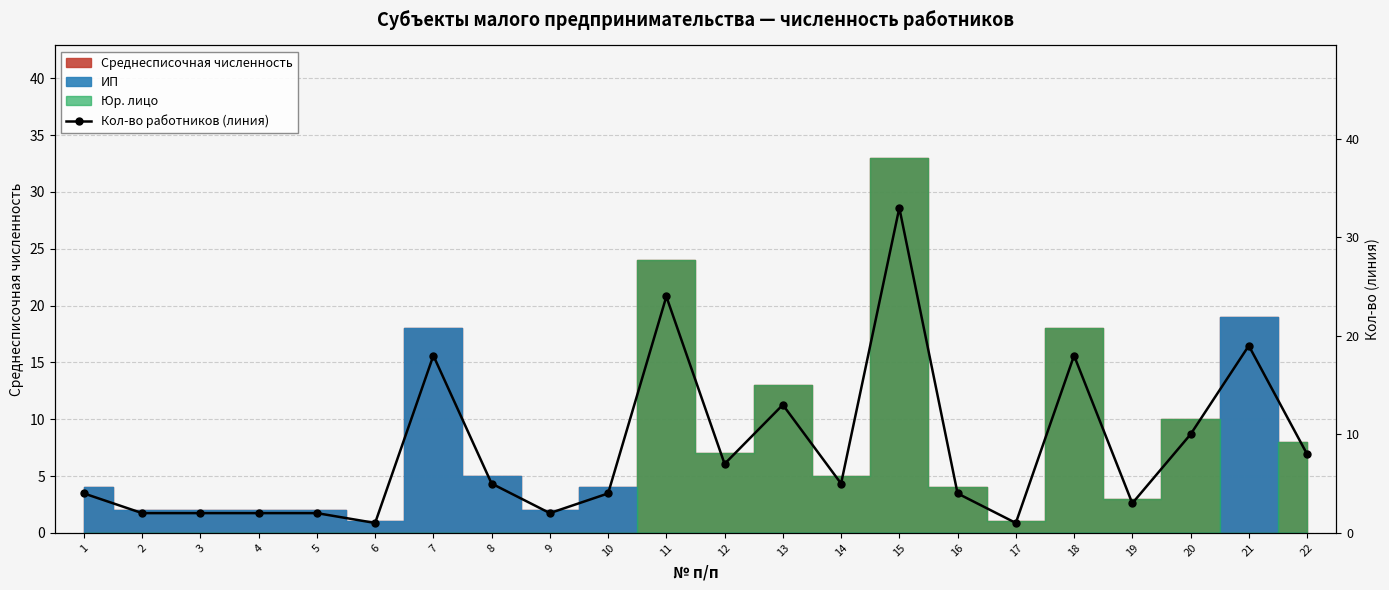

What is the value of the 7th point from the left?

18